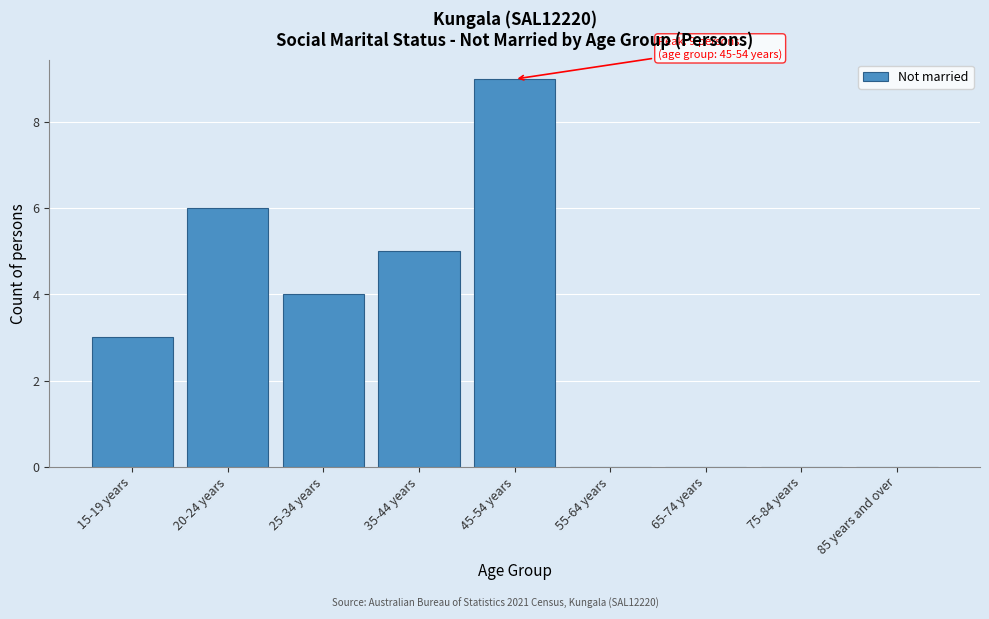

Reading left to right, list all the values displayed in this chart.

15-19 years=3	20-24 years=6	25-34 years=4	35-44 years=5	45-54 years=9	55-64 years=0	65-74 years=0	75-84 years=0	85 years and over=0